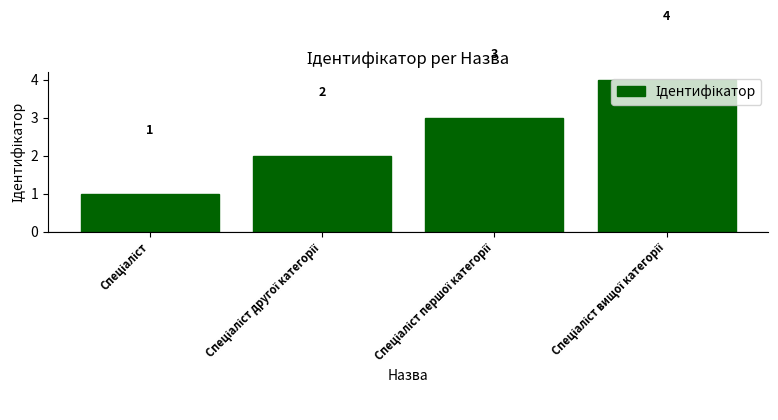

Reading left to right, list all the values displayed in this chart.

1	2	3	4